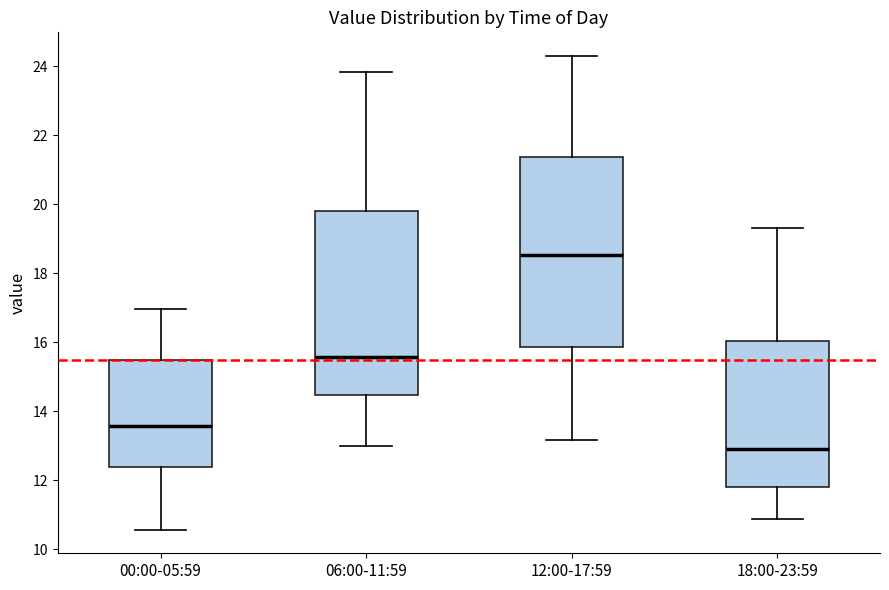

Reading left to right, read every box against the y-axis: the position of its median line, the range the box covers, and the ends of its whiskers. The values are not printed on the chart, so give them approximately, as read against the axis.

00:00-05:59: median 13.6, box 12.4 to 15.4, whiskers 10.6 to 17.0
06:00-11:59: median 15.6, box 14.4 to 19.8, whiskers 13.0 to 23.8
12:00-17:59: median 18.6, box 15.8 to 21.4, whiskers 13.2 to 24.4
18:00-23:59: median 13.0, box 11.8 to 16.0, whiskers 10.8 to 19.4